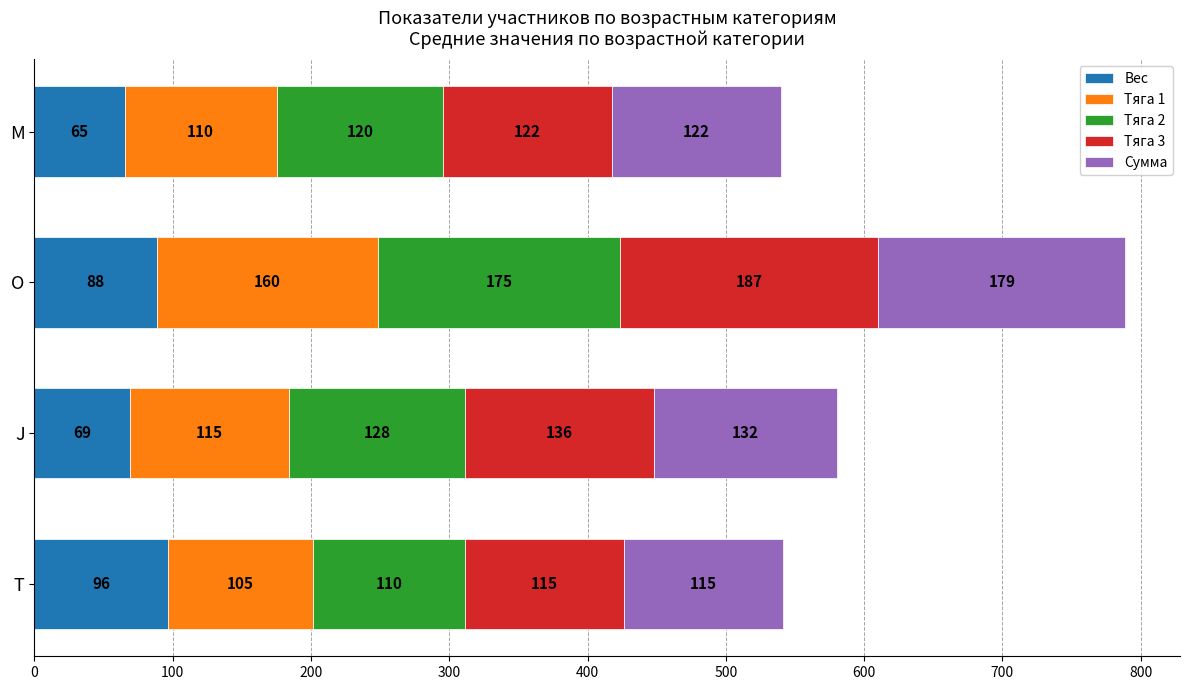

What is the total value across all series at O?

789.0